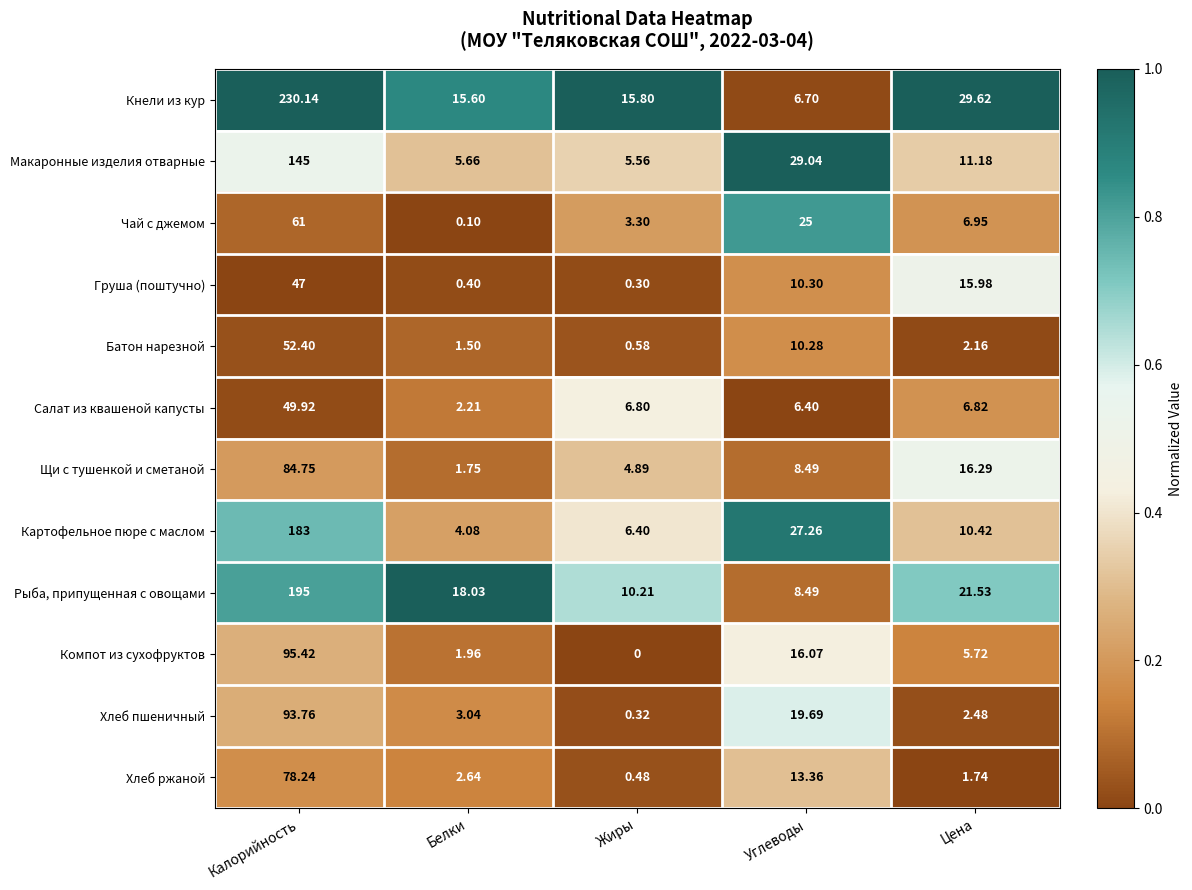

Rank the series at Калорийность from highest to lowest value.

Кнели из кур, Рыба, припущенная с овощами, Картофельное пюре с маслом, Макаронные изделия отварные, Компот из сухофруктов, Хлеб пшеничный, Щи с тушенкой и сметаной, Хлеб ржаной, Чай с джемом, Батон нарезной, Салат из квашеной капусты, Груша (поштучно)